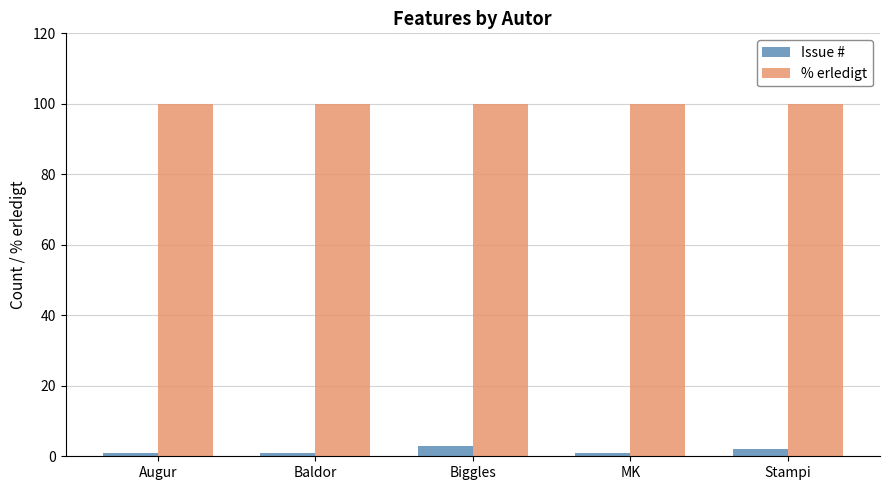

How many groups of bars are there?

5